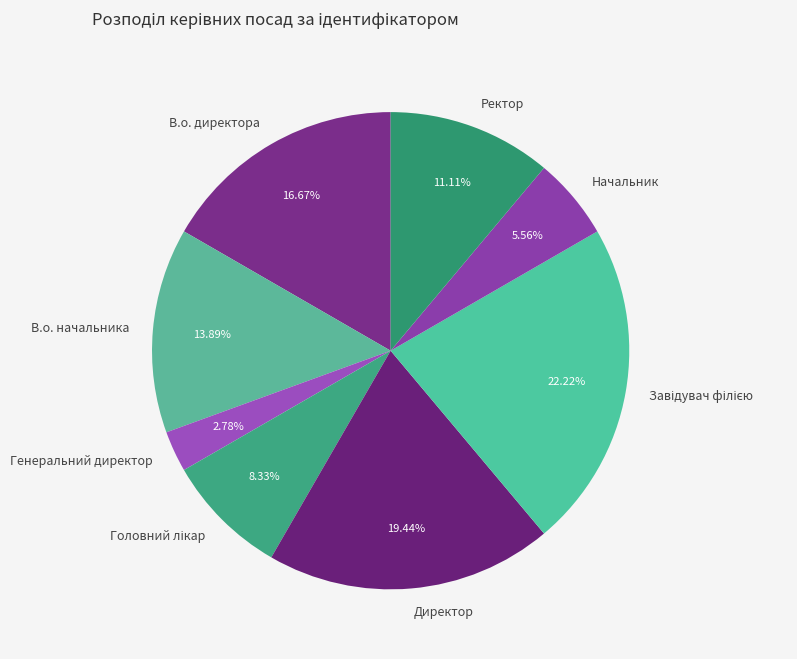

Is there any slice that represents more than half of the pie?

No